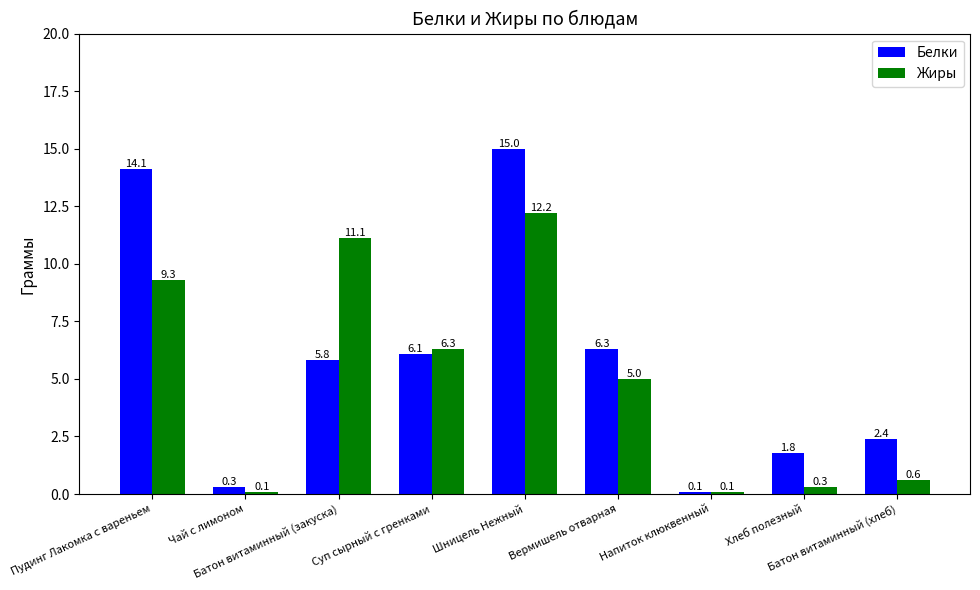

Reading left to right, extract all data points from this chart.

Белки: Пудинг Лакомка с вареньем=14.1	Чай с лимоном=0.3	Батон витаминный (закуска)=5.8	Суп сырный с гренками=6.1	Шницель Нежный=15.0	Вермишель отварная=6.3	Напиток клюквенный=0.1	Хлеб полезный=1.8	Батон витаминный (хлеб)=2.4
Жиры: Пудинг Лакомка с вареньем=9.3	Чай с лимоном=0.1	Батон витаминный (закуска)=11.1	Суп сырный с гренками=6.3	Шницель Нежный=12.2	Вермишель отварная=5.0	Напиток клюквенный=0.1	Хлеб полезный=0.3	Батон витаминный (хлеб)=0.6